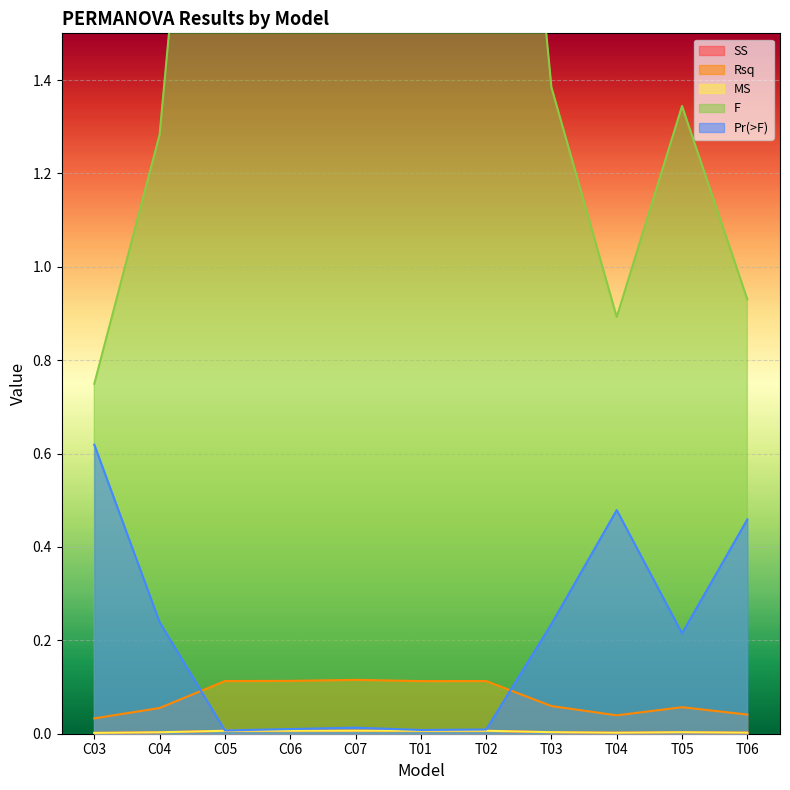

Count the number of categories in the chart.

11